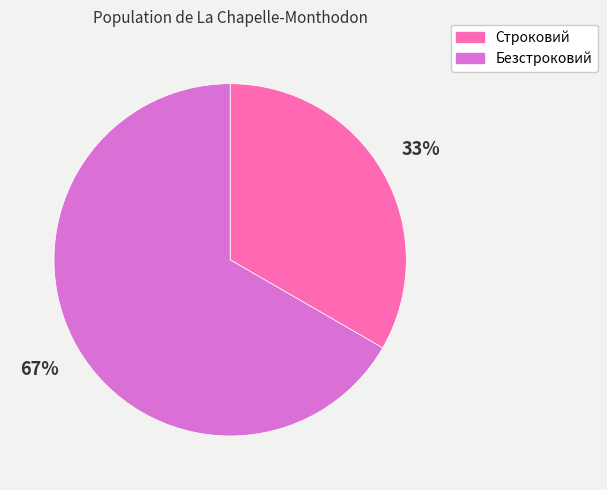

Which category accounts for the majority?

Безстроковий